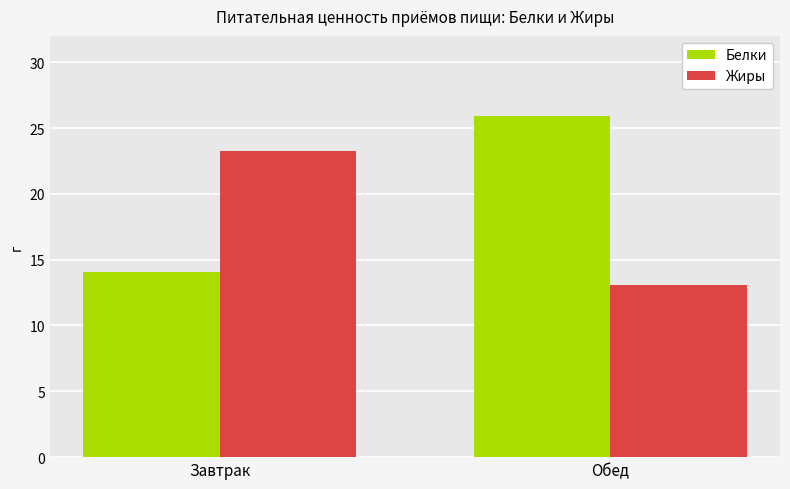

What is the lowest value of the Жиры series?

13.1